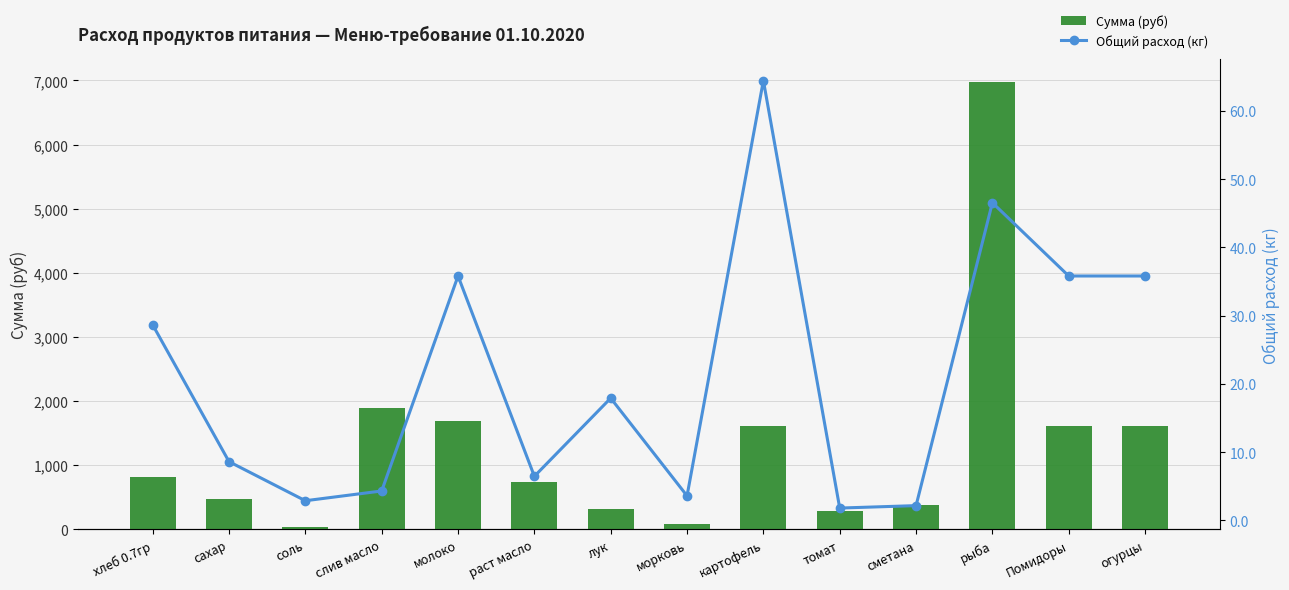

What position from the left is картофель?

9